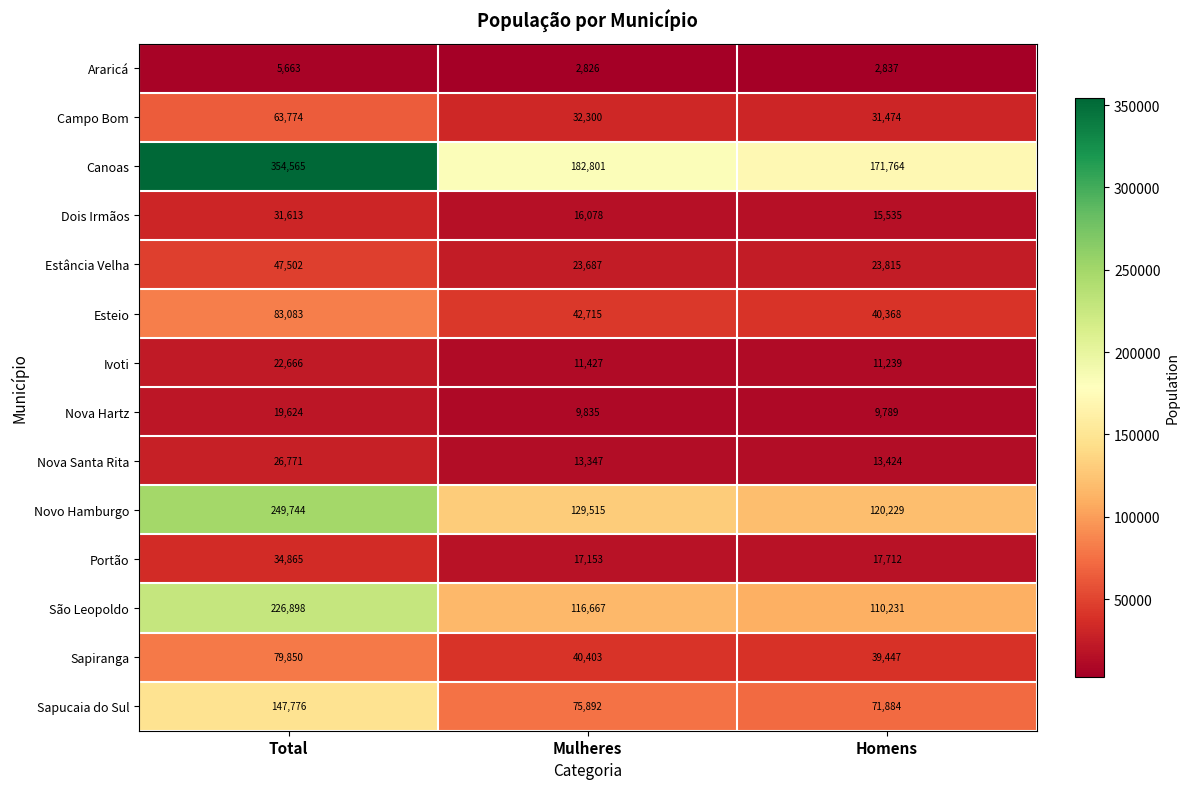

What is the difference between the second highest and minimum values in the Canoas series?

11037